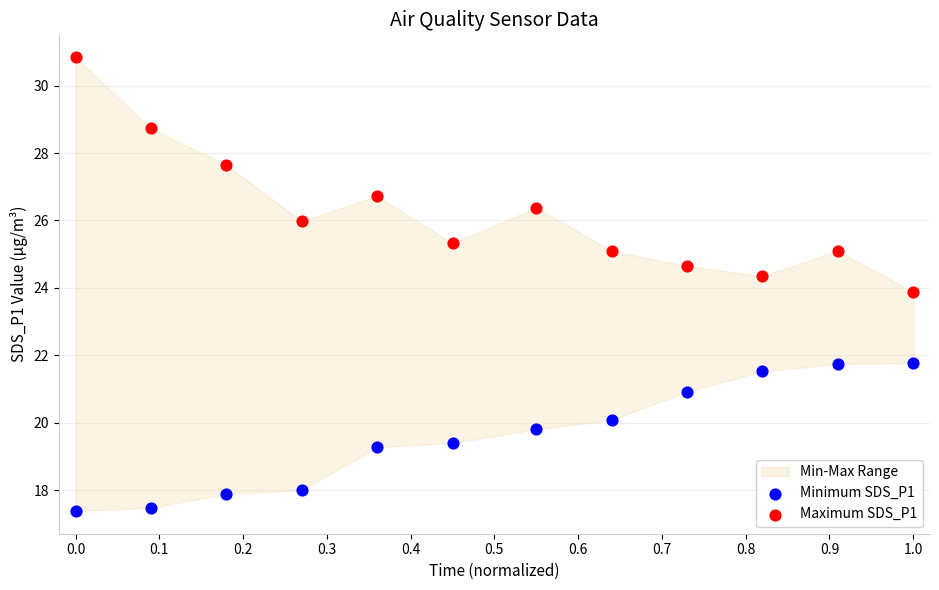

Which series has the widest spread of Y values?

Maximum SDS_P1